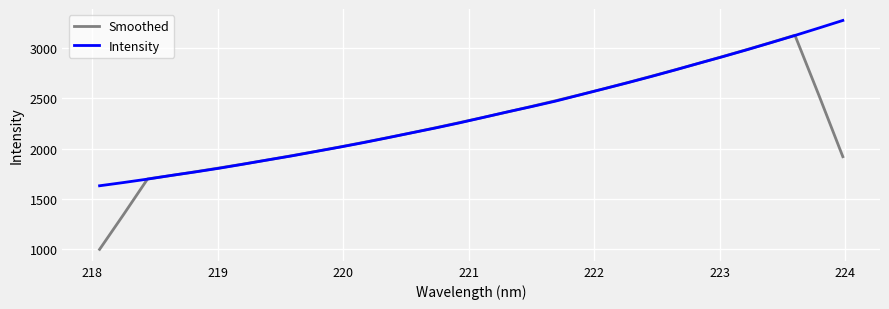

After their last crossing, which series has the higher values: Intensity or Smoothed?

Intensity